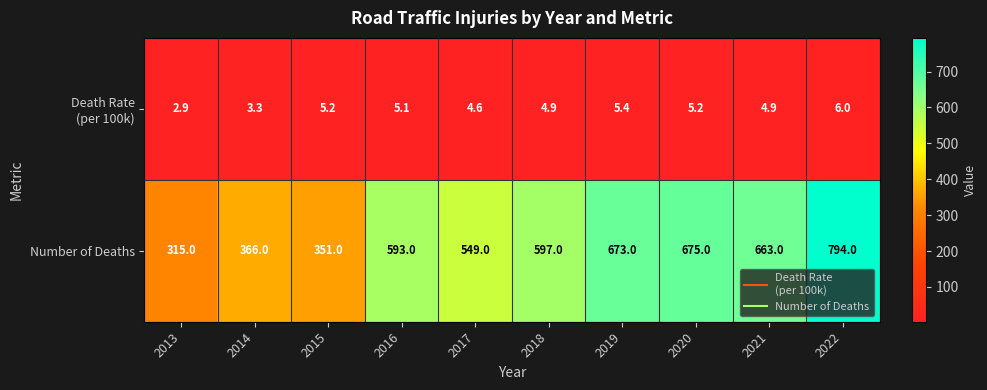

What is the lowest value of the Number of Deaths series?

315.0